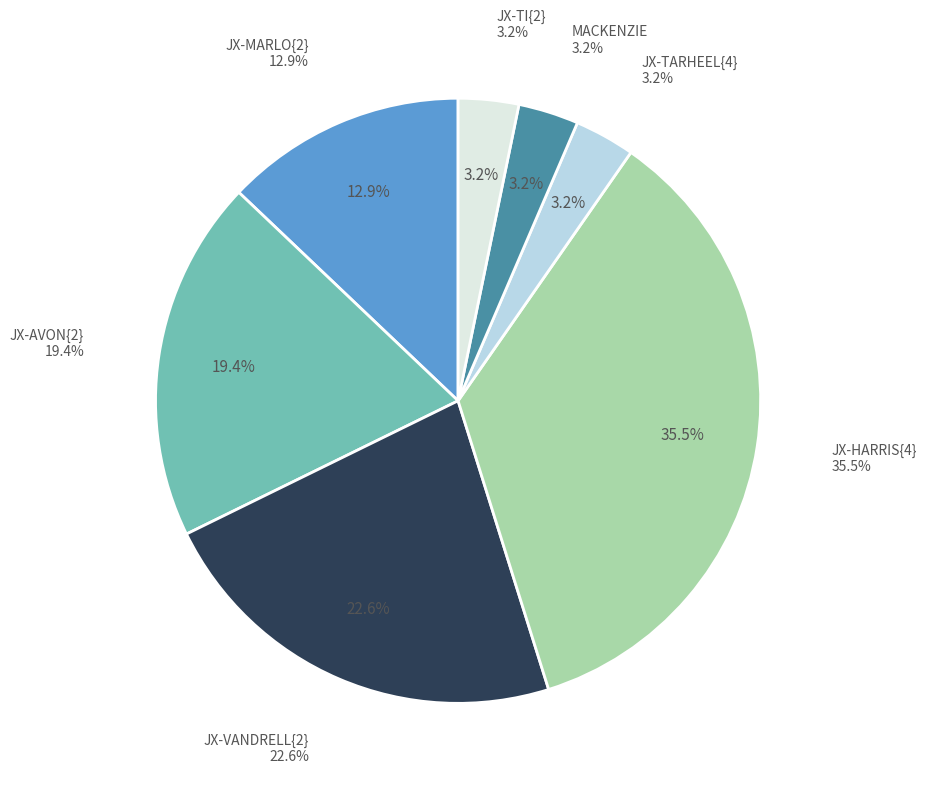

How many segments does this pie chart have?

7